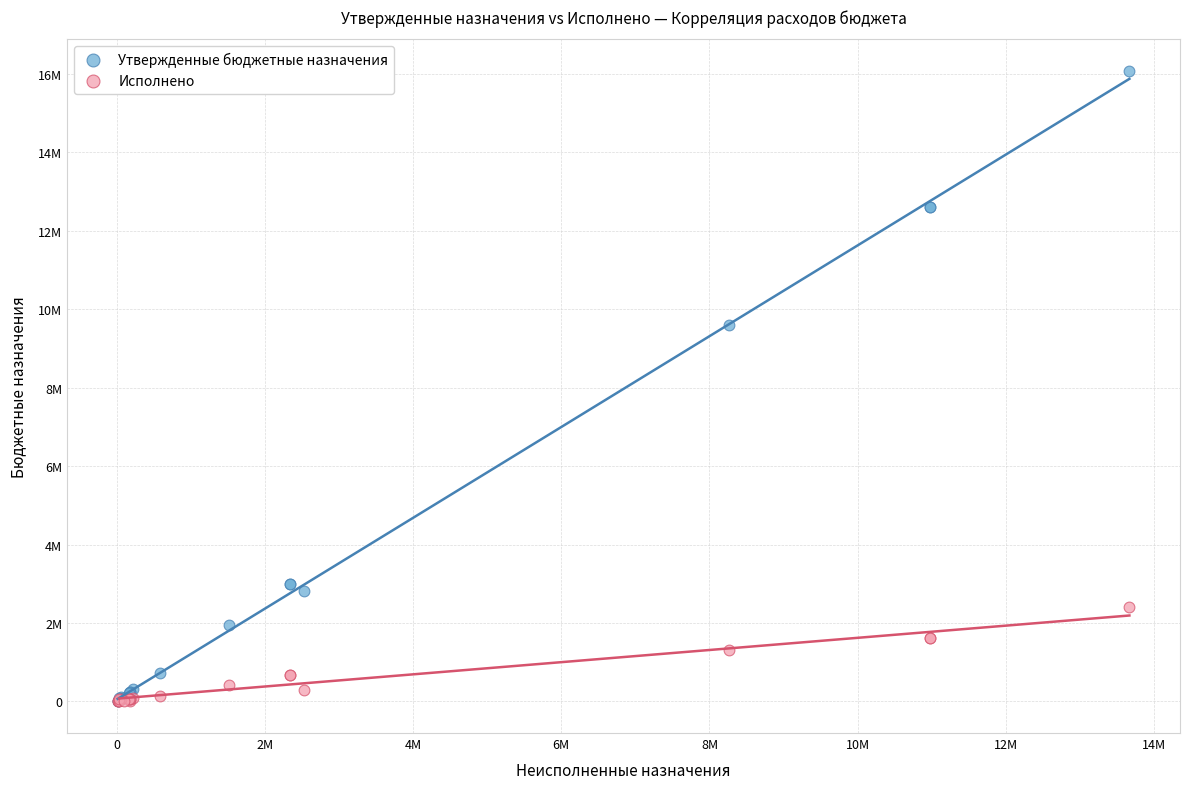

What are all the series names shown in the legend?

Утвержденные бюджетные назначения, Исполнено